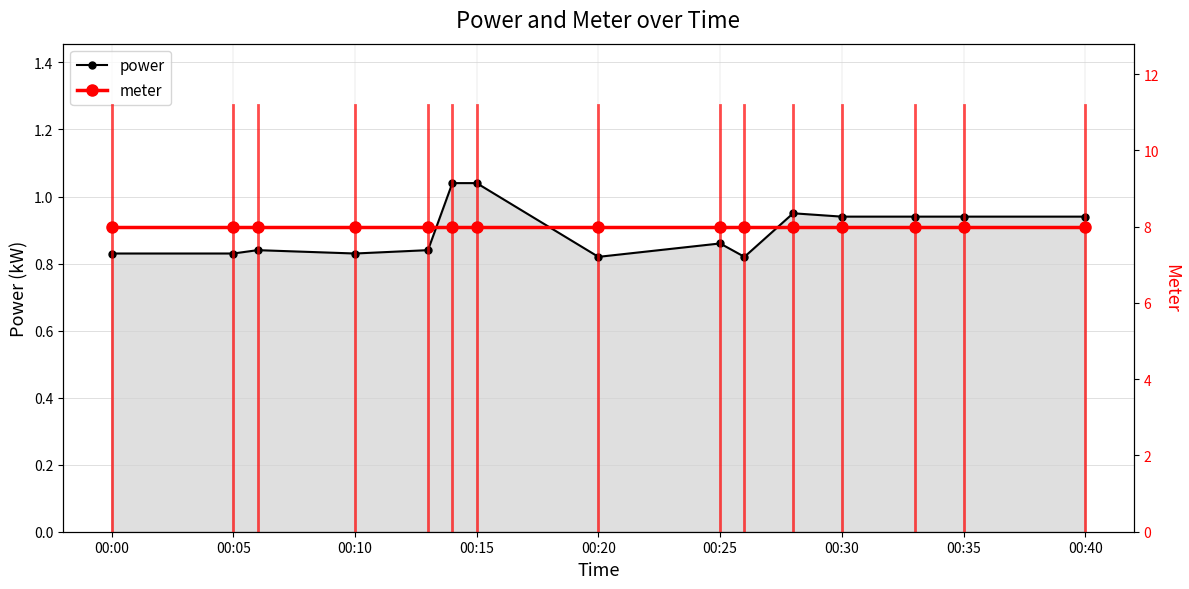

Reading left to right, list all the values displayed in this chart.

power: 0.8	0.8	0.8	0.8	0.8	1.0	1.0	0.8	0.9	0.8	0.9	0.9	0.9	0.9	0.9
meter: 8.0	8.0	8.0	8.0	8.0	8.0	8.0	8.0	8.0	8.0	8.0	8.0	8.0	8.0	8.0